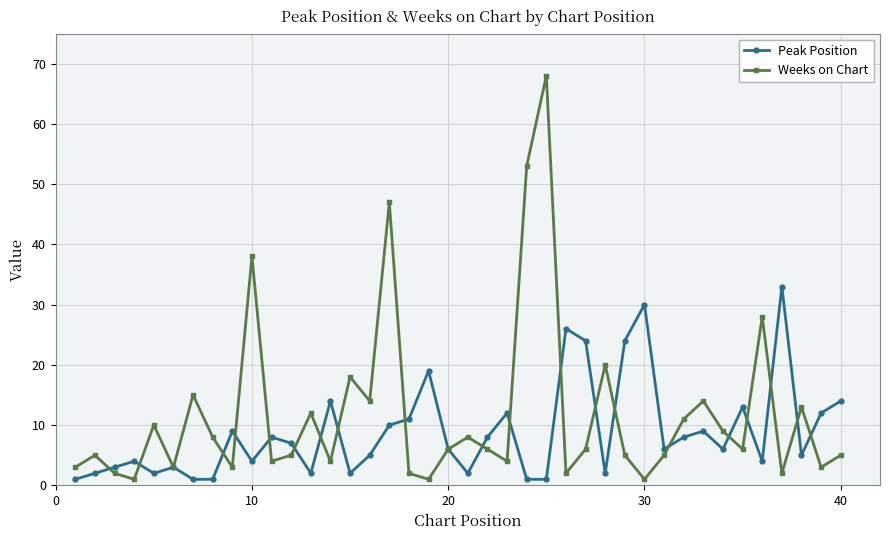

At how many categories does at least one series exceed 41?

3